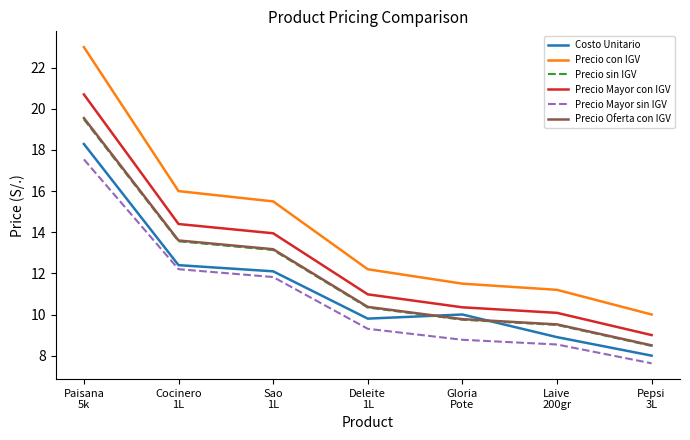

Where does the Precio Oferta con IGV series first go above 10?

Paisana
5k